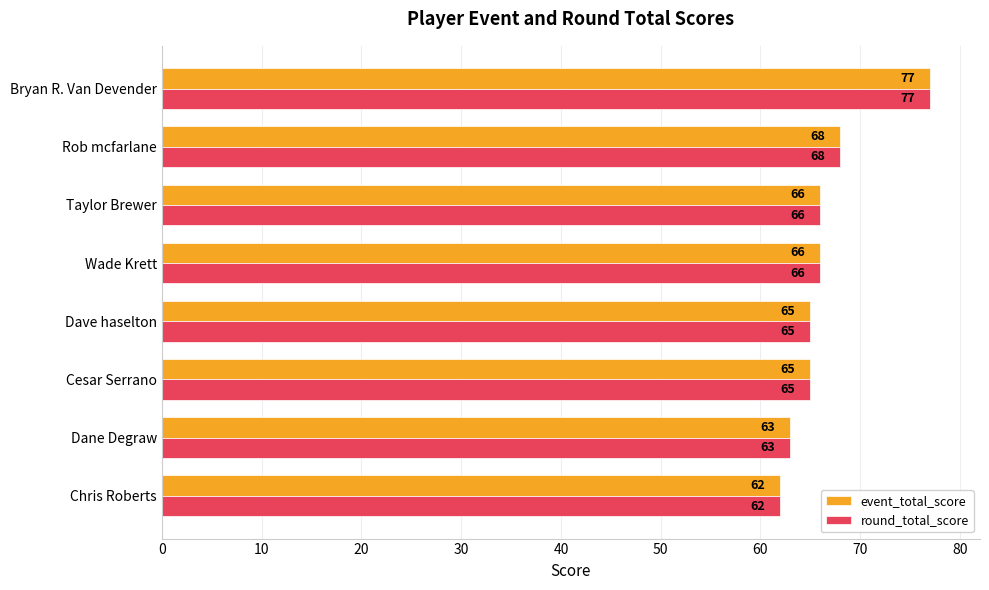

What is the difference between the maximum and minimum values in the round_total_score series?

15